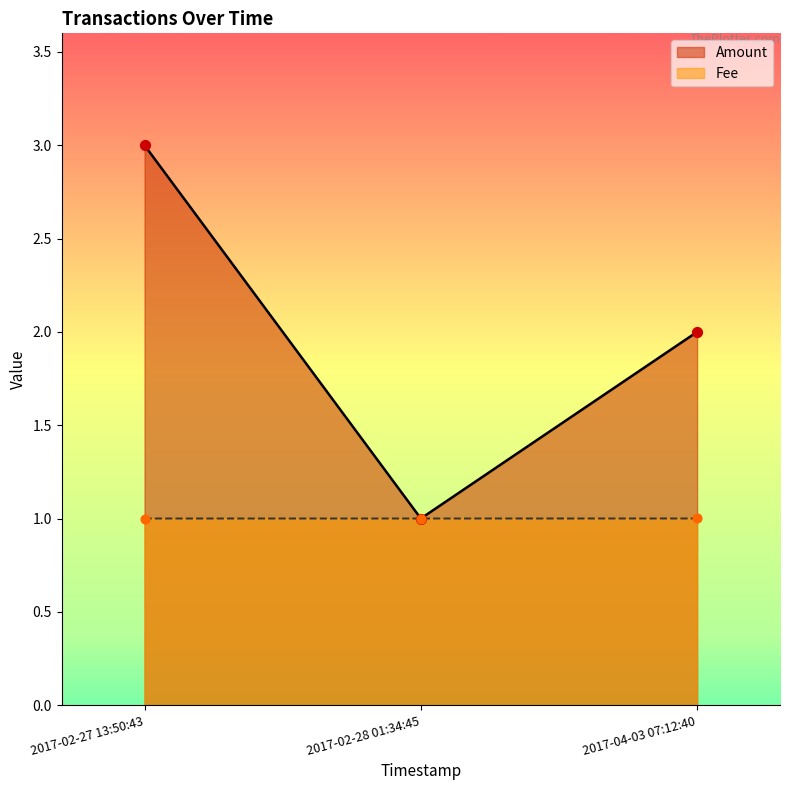

At which category is the sum across all series the highest?

2017-02-27 13:50:43